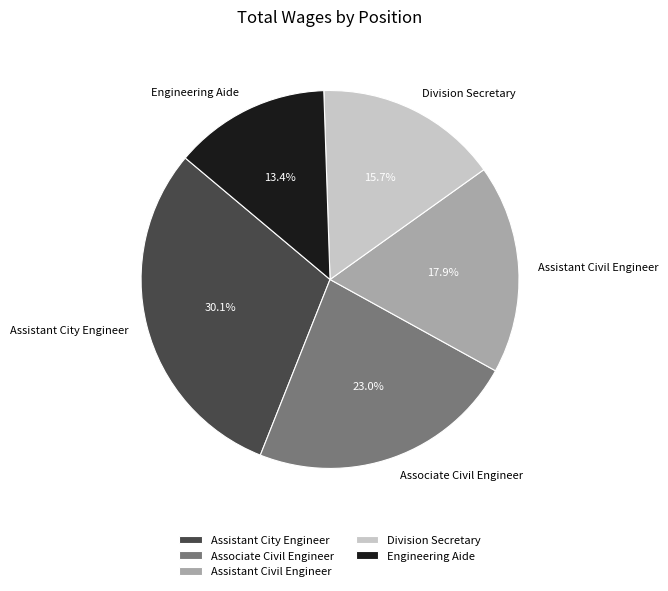

To the nearest percent, what is the combined percentage of Division Secretary and Engineering Aide?

29%